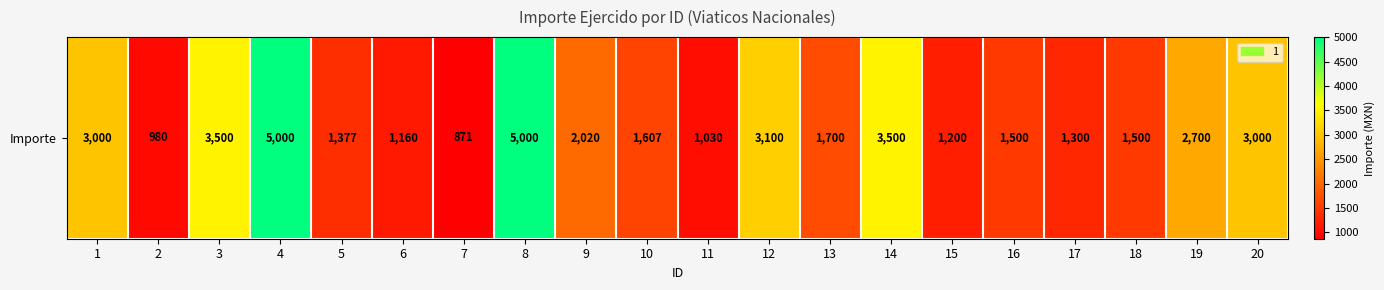

Reading left to right, extract all data points from this chart.

1=3000	2=980	3=3500	4=5000	5=1377	6=1160	7=871	8=5000	9=2020	10=1607	11=1030	12=3100	13=1700	14=3500	15=1200	16=1500	17=1300	18=1500	19=2700	20=3000